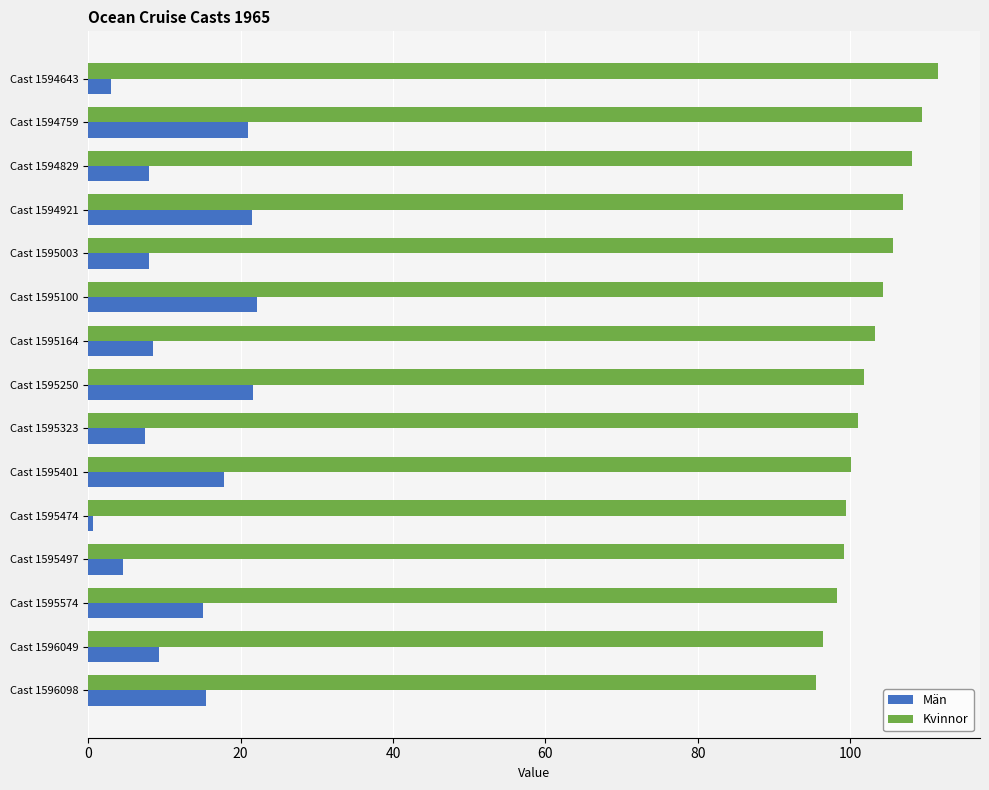

At which category is the sum across all series the highest?

Cast 1594759